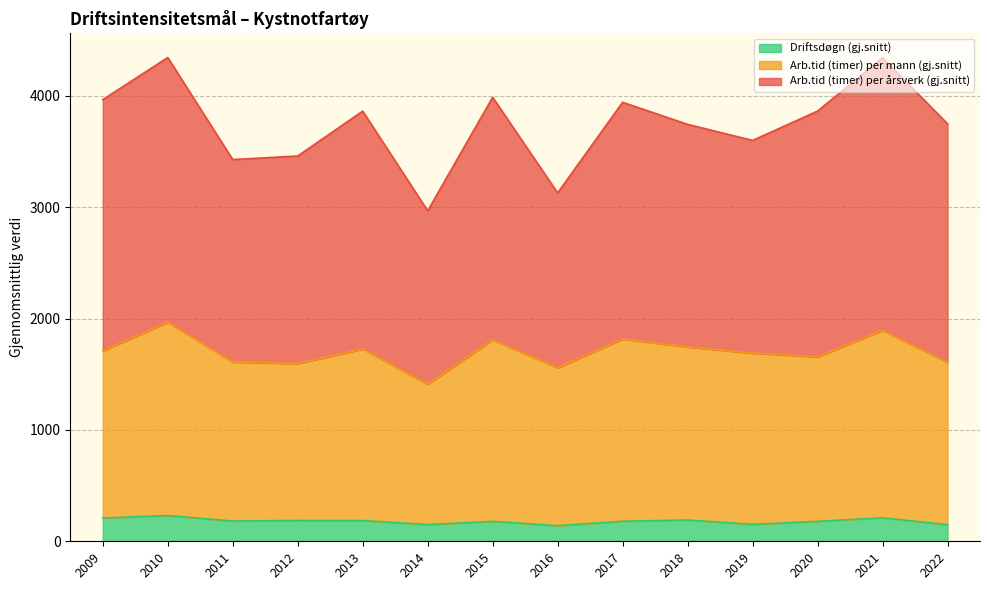

How many series are shown in this chart?

3